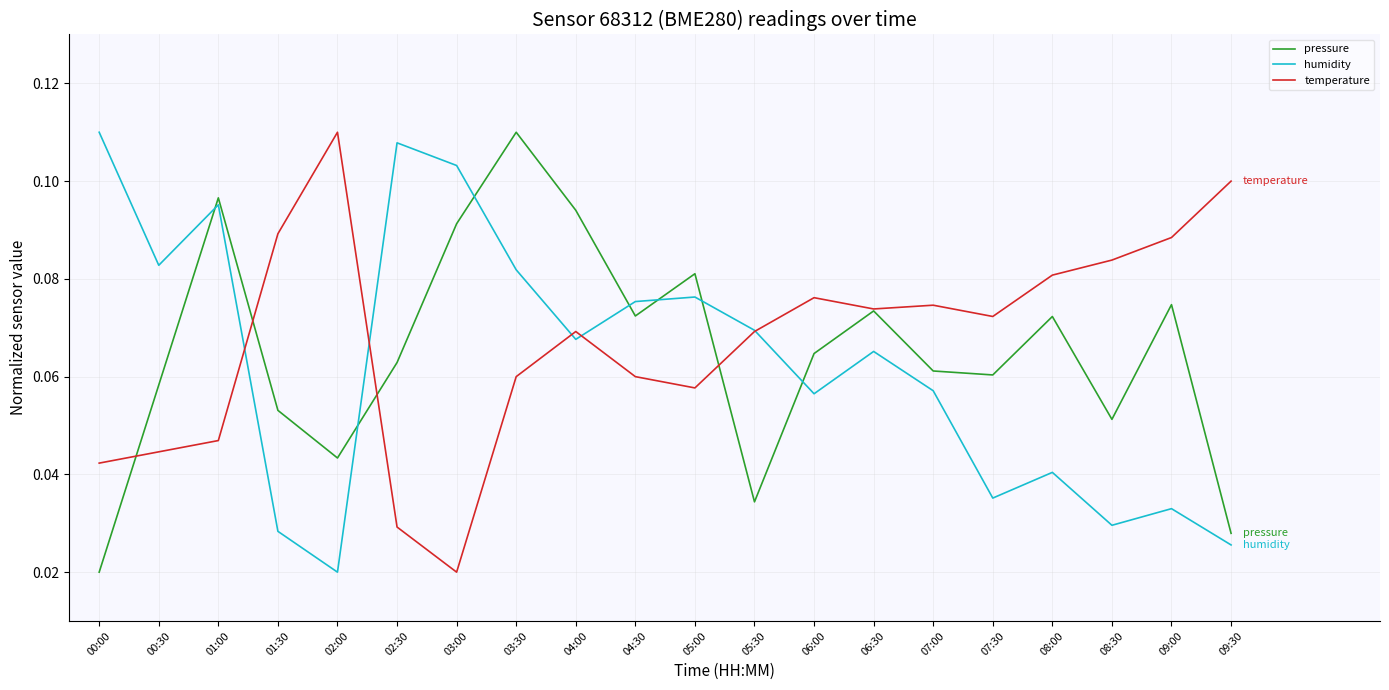

The value of temperature at 08:30 is 0.1. True or false?

True